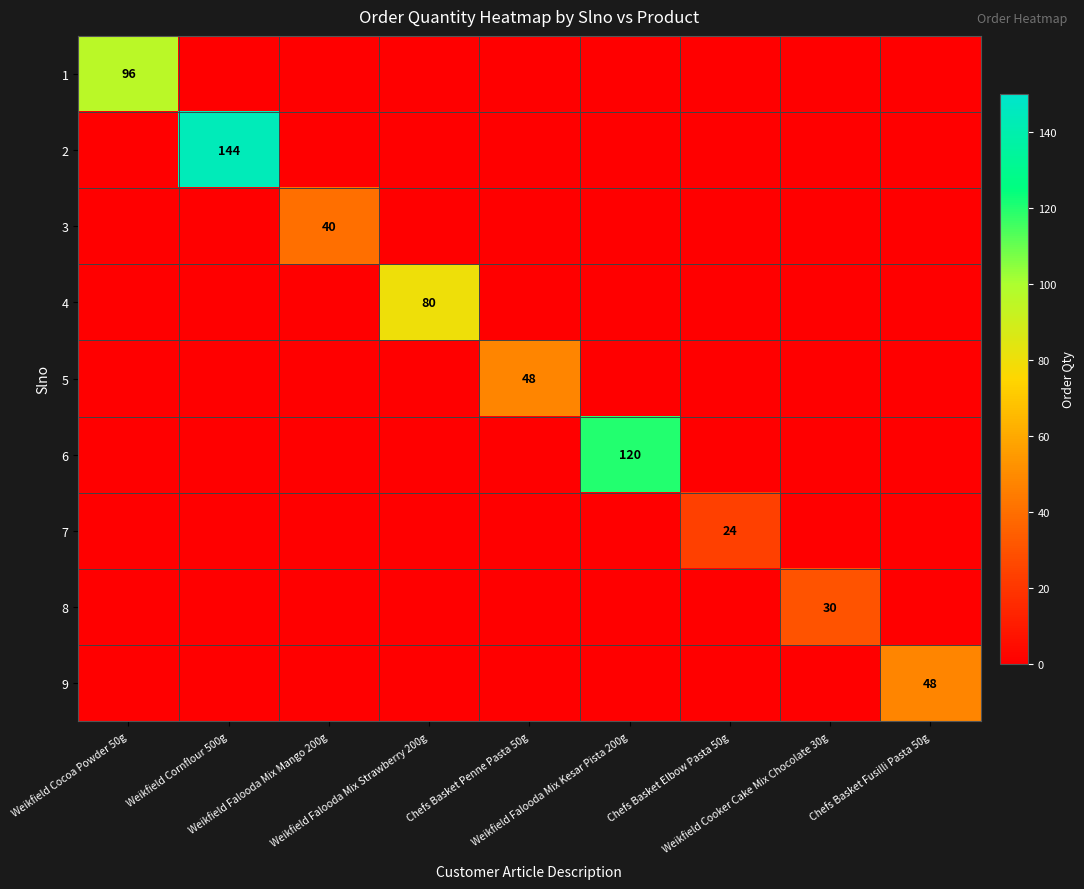

True or false: 1 has a value of 96 at Weikfield Cocoa Powder 50g.

True